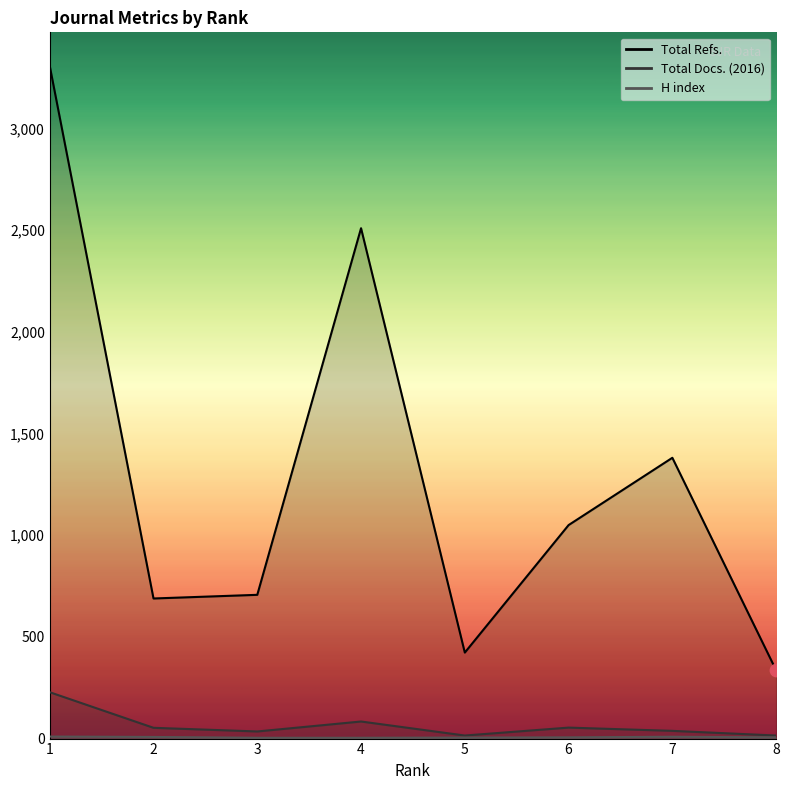

At which category is the sum across all series the highest?

1